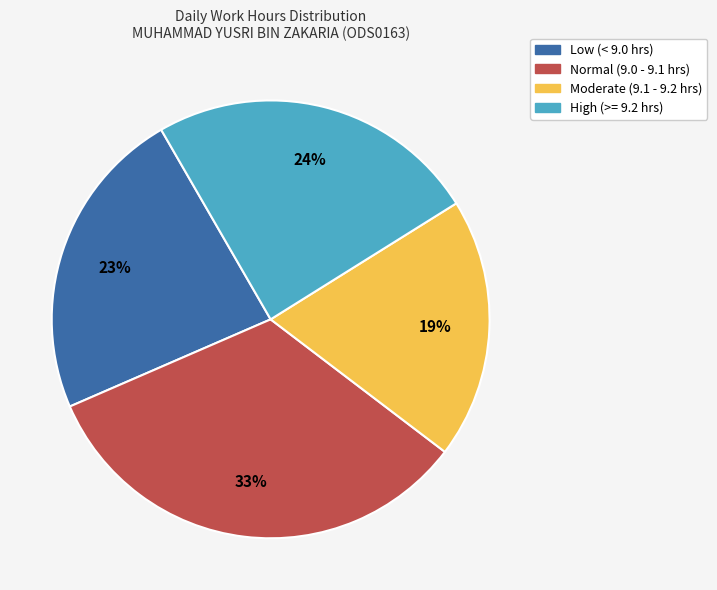

Is there any slice that represents more than half of the pie?

No